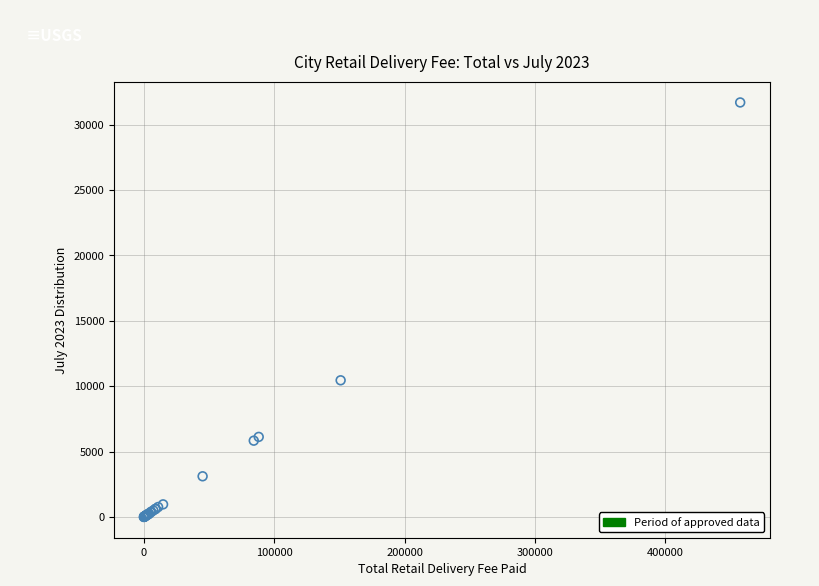

What Y value in the scatter plot is closest to 15847?

10452.0